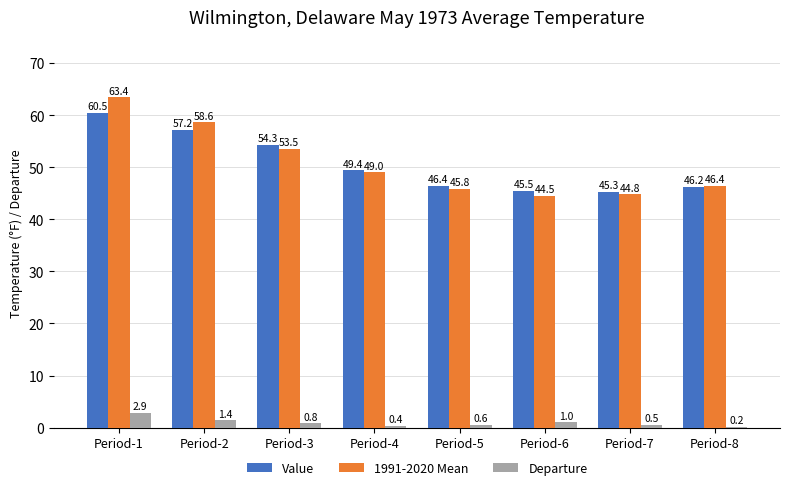

What is the maximum value shown in the chart?

63.4